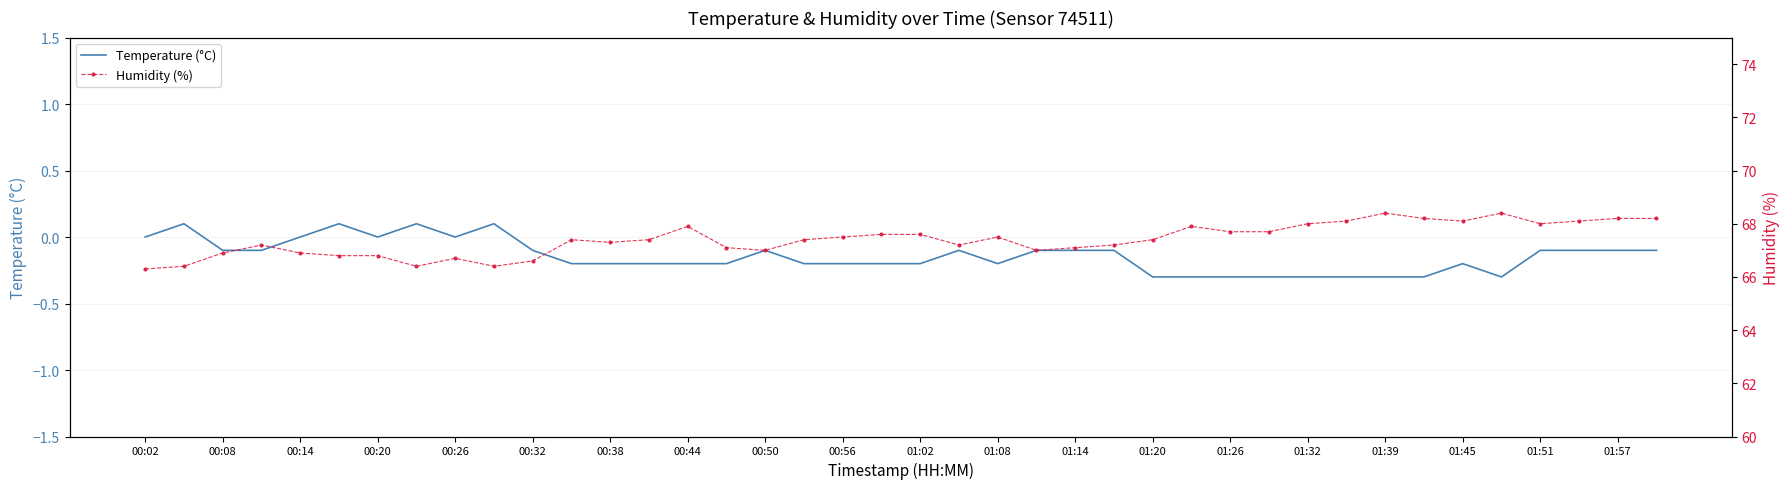

List the series in order of their peak value, lowest first.

Temperature (°C), Humidity (%)